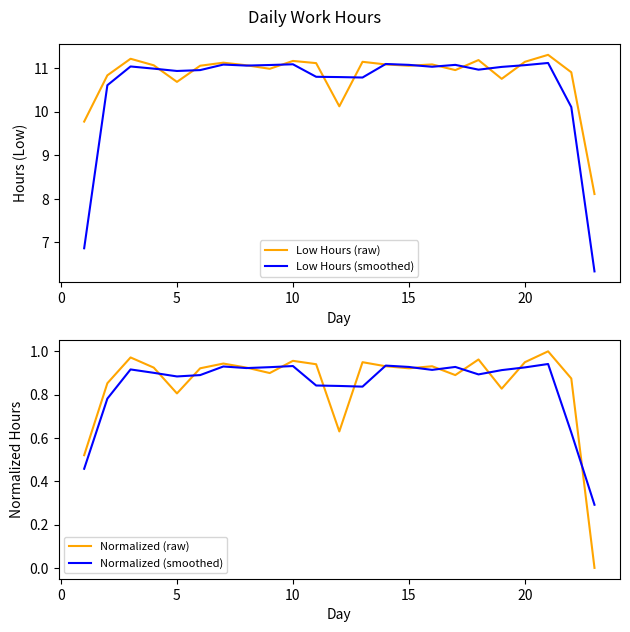

List the labels in order of Normalized (smoothed) value, smallest first.

22, −5, 21, 0, 12, 11, 10, 15, 20, 17, 10, 18, 15, 5, 7, 19, 8, 16, 14, 25, 9, 13, 20